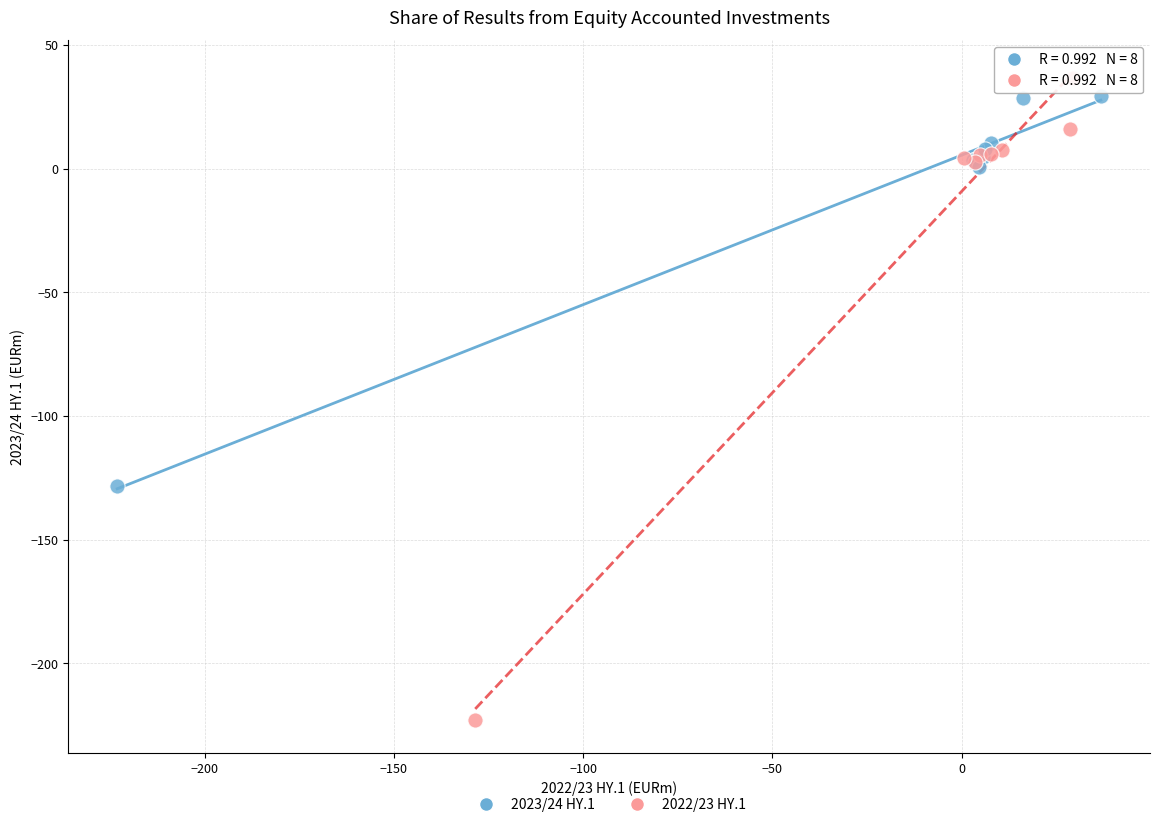

Which series reaches the minimum Y coordinate?

2022/23 HY.1